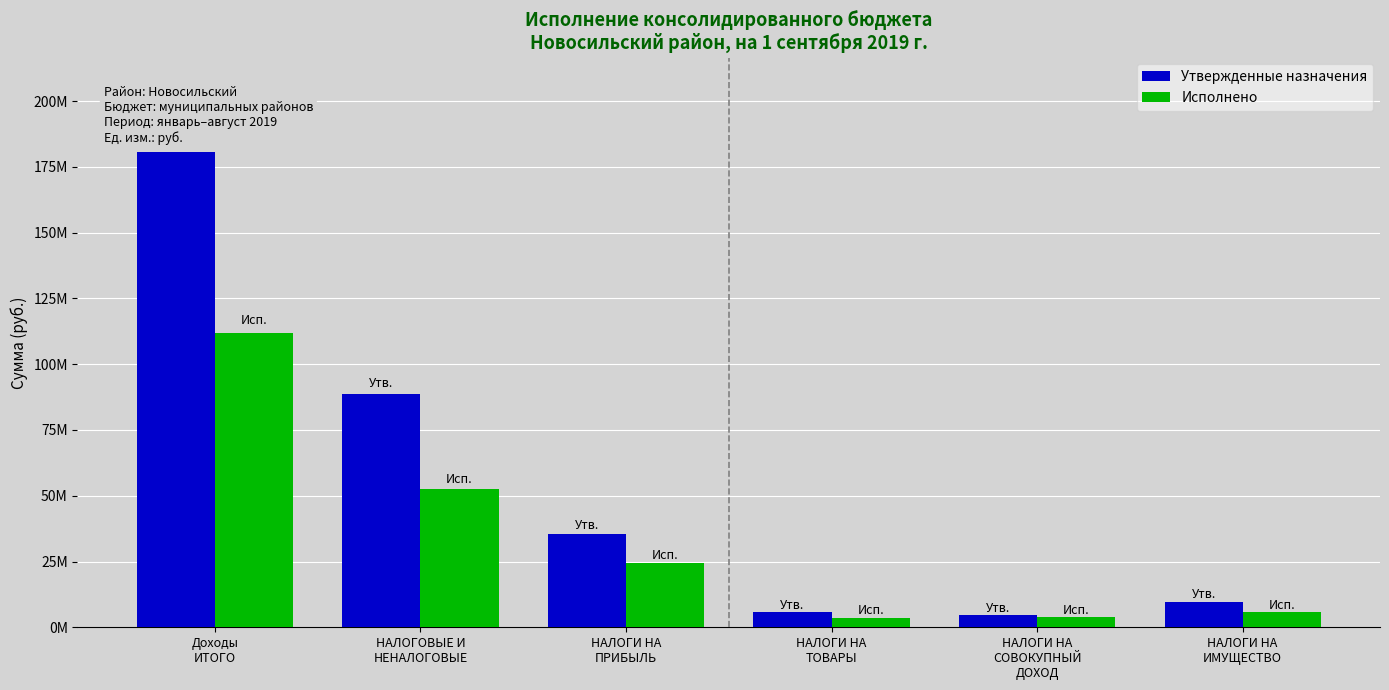

Does the chart contain any negative values?

No